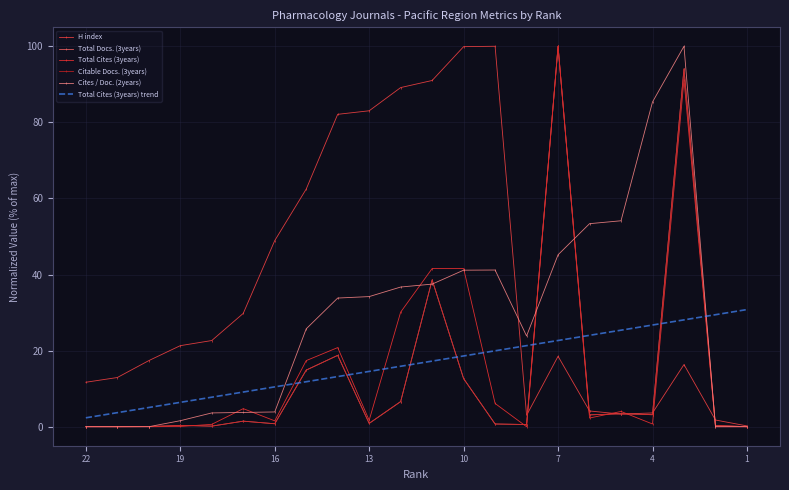

How many times do Citable Docs. (3years) and Total Cites (3years) trend cross each other?

8